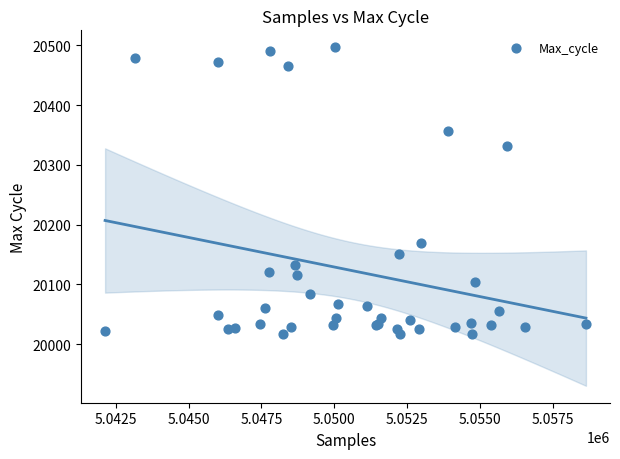

What Y value in the scatter plot is closest to 20256?

20332